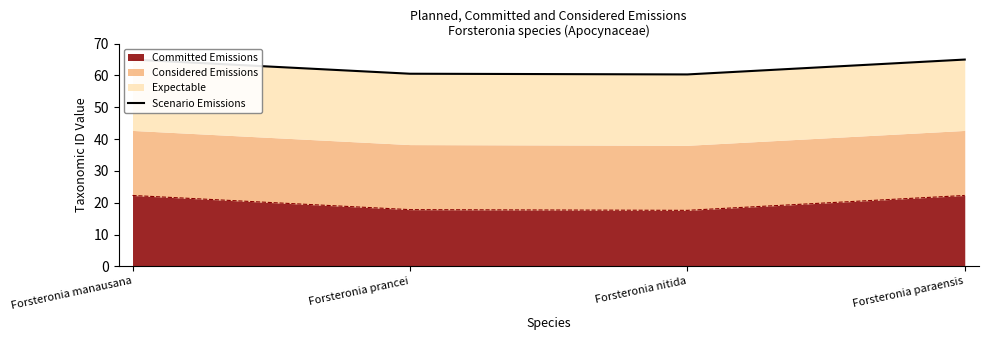

How many values are below 64?

2